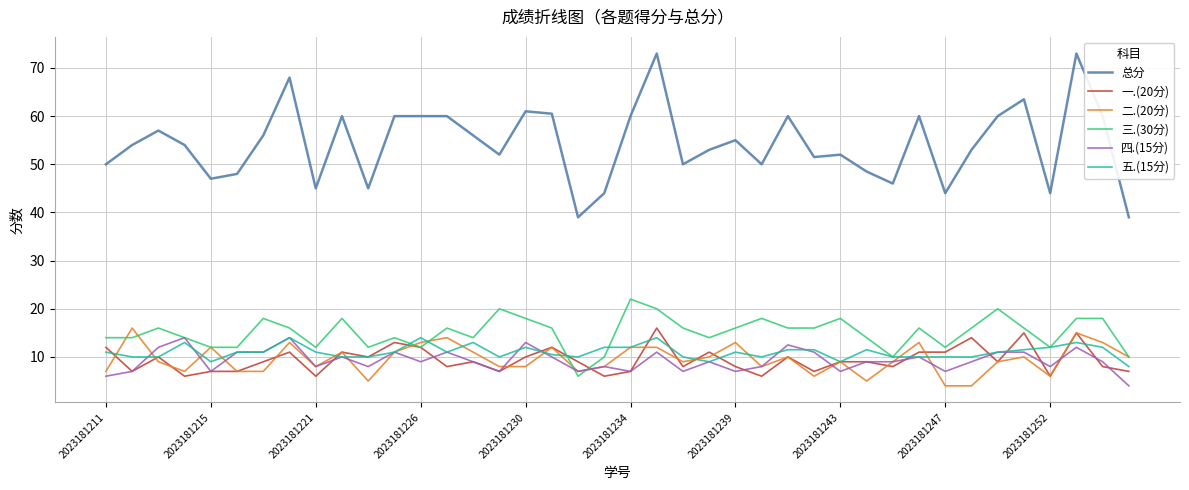

Which series has the largest total across all categories?

总分